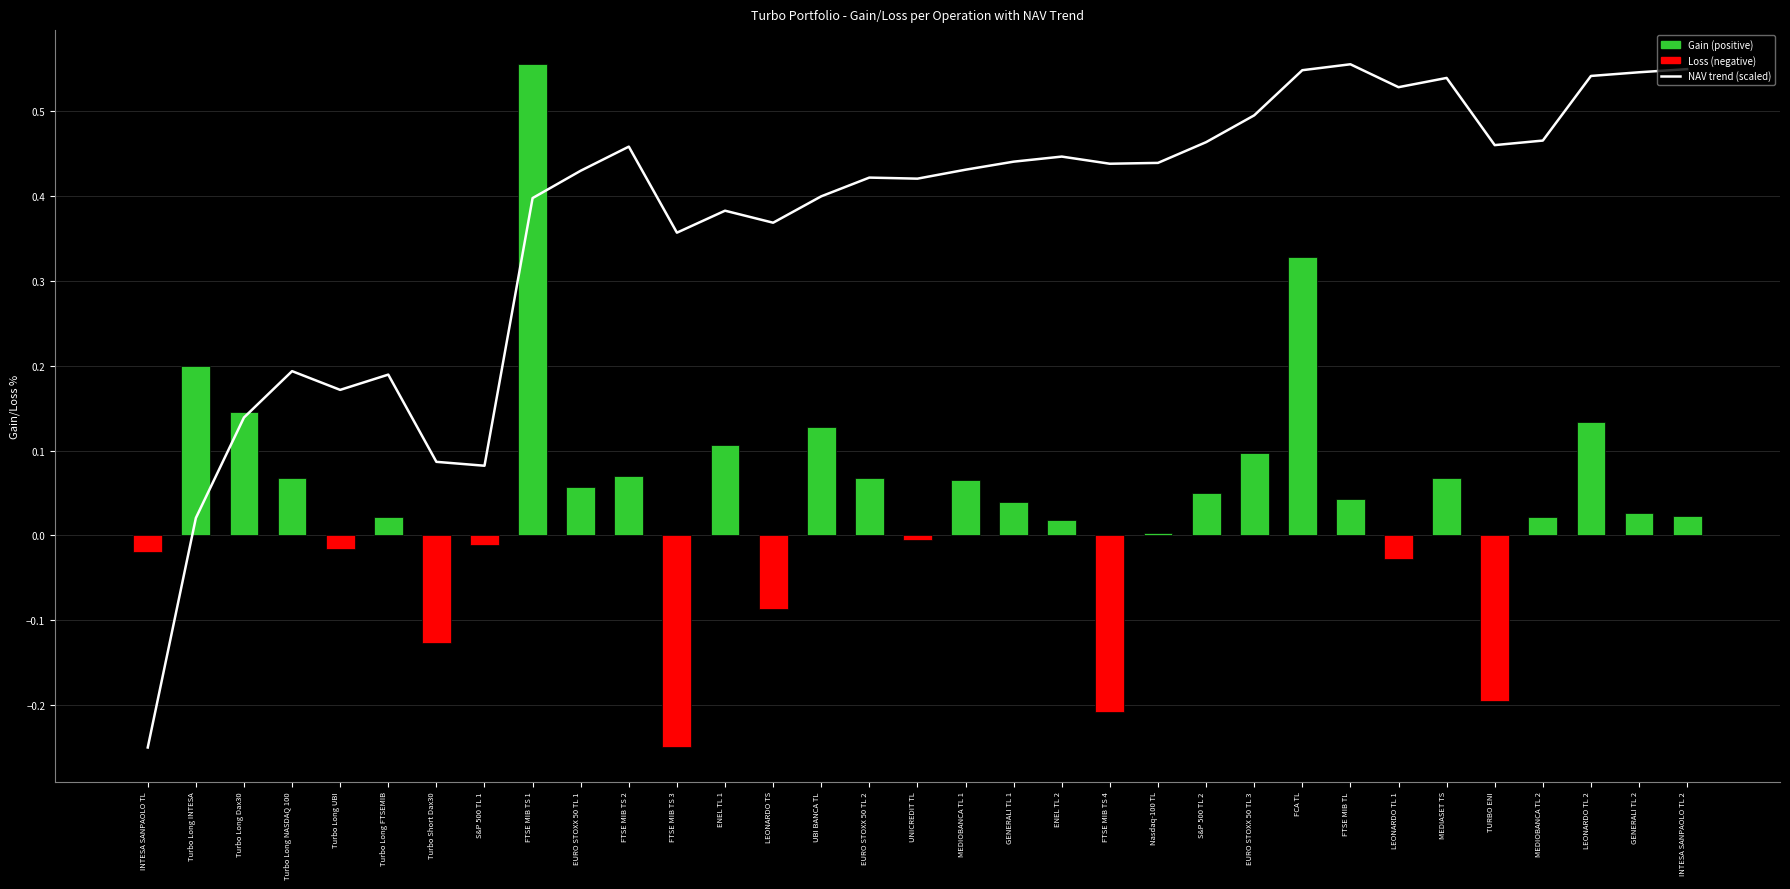

At how many categories does at least one series exceed 0?

32